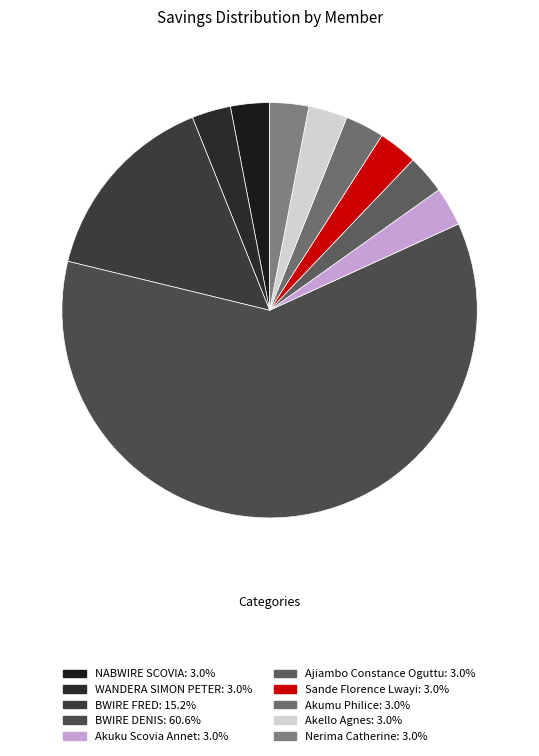

To the nearest percent, what is the average slice percentage?

10%